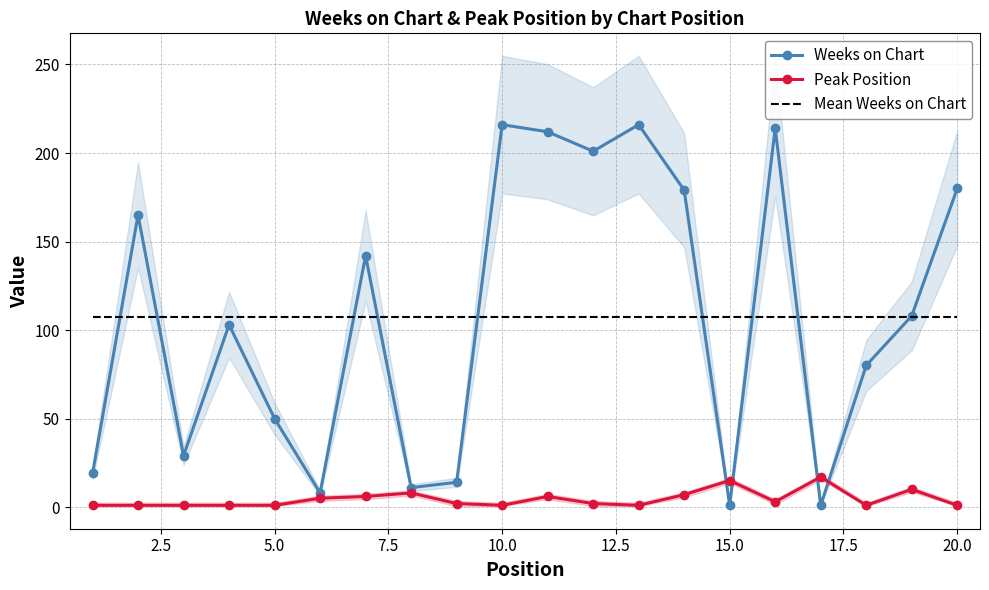

True or false: Weeks on Chart has a value of 65.1 at 20.0.

False